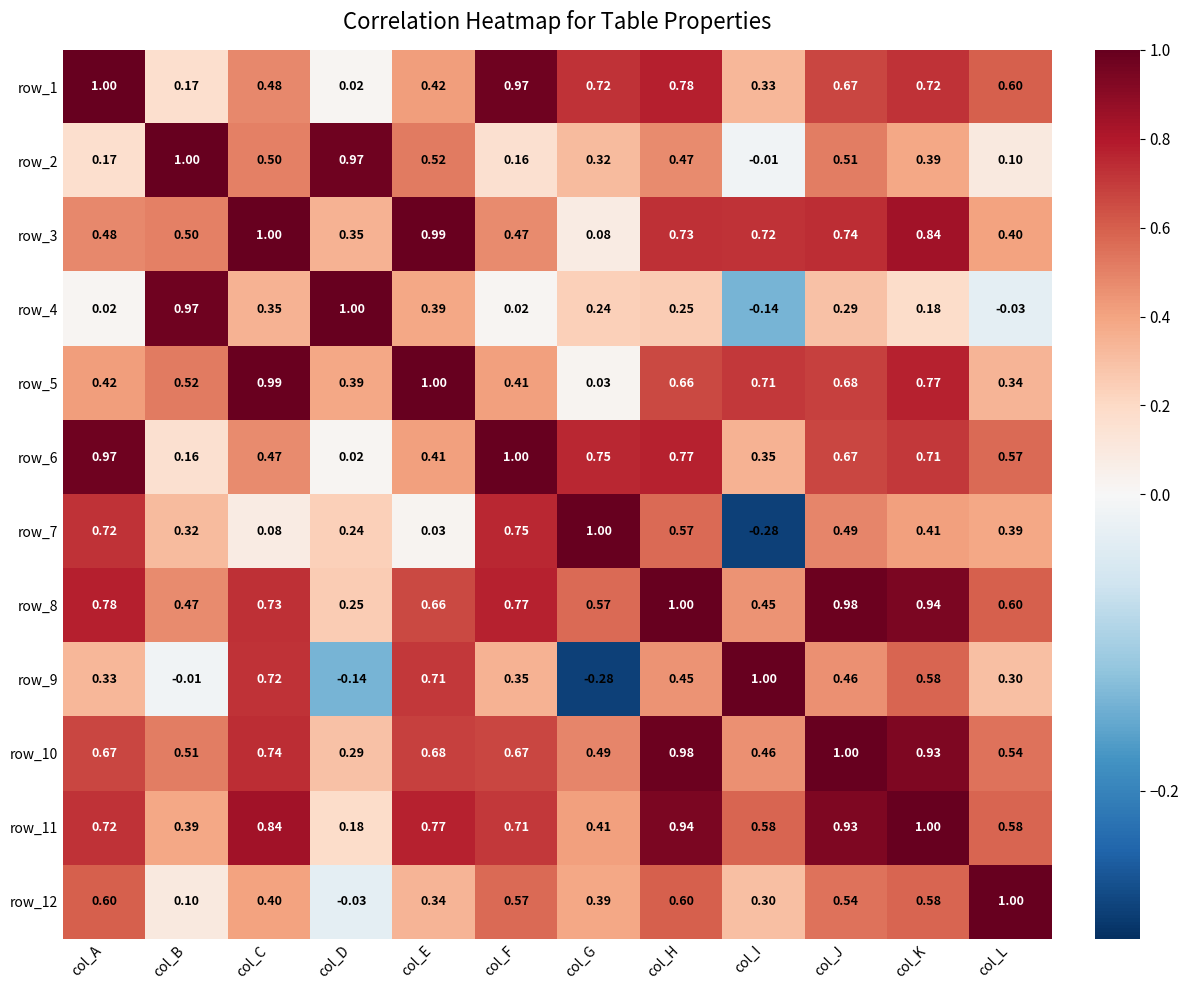

Count the number of data series in this chart.

12